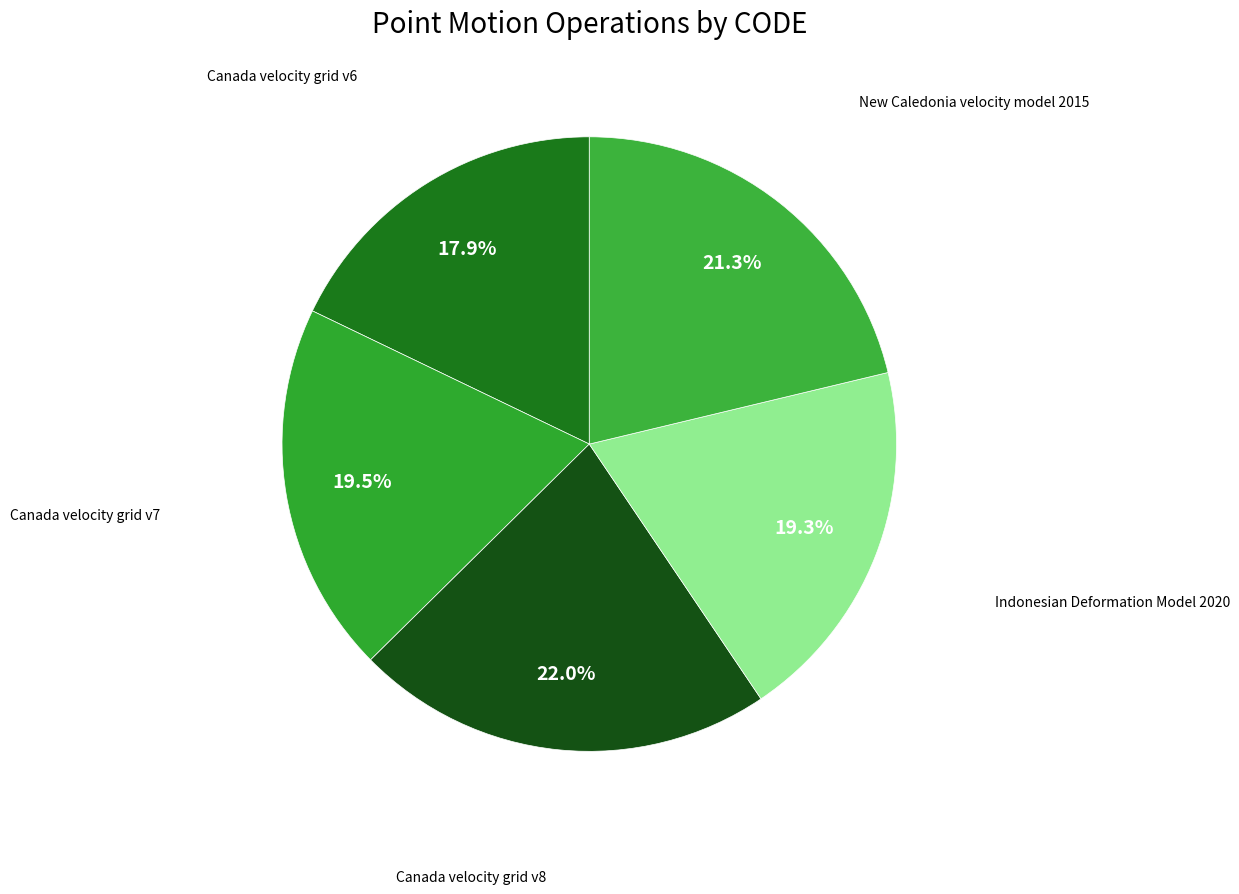

True or false: Canada velocity grid v6 accounts for 29% of the total.

False